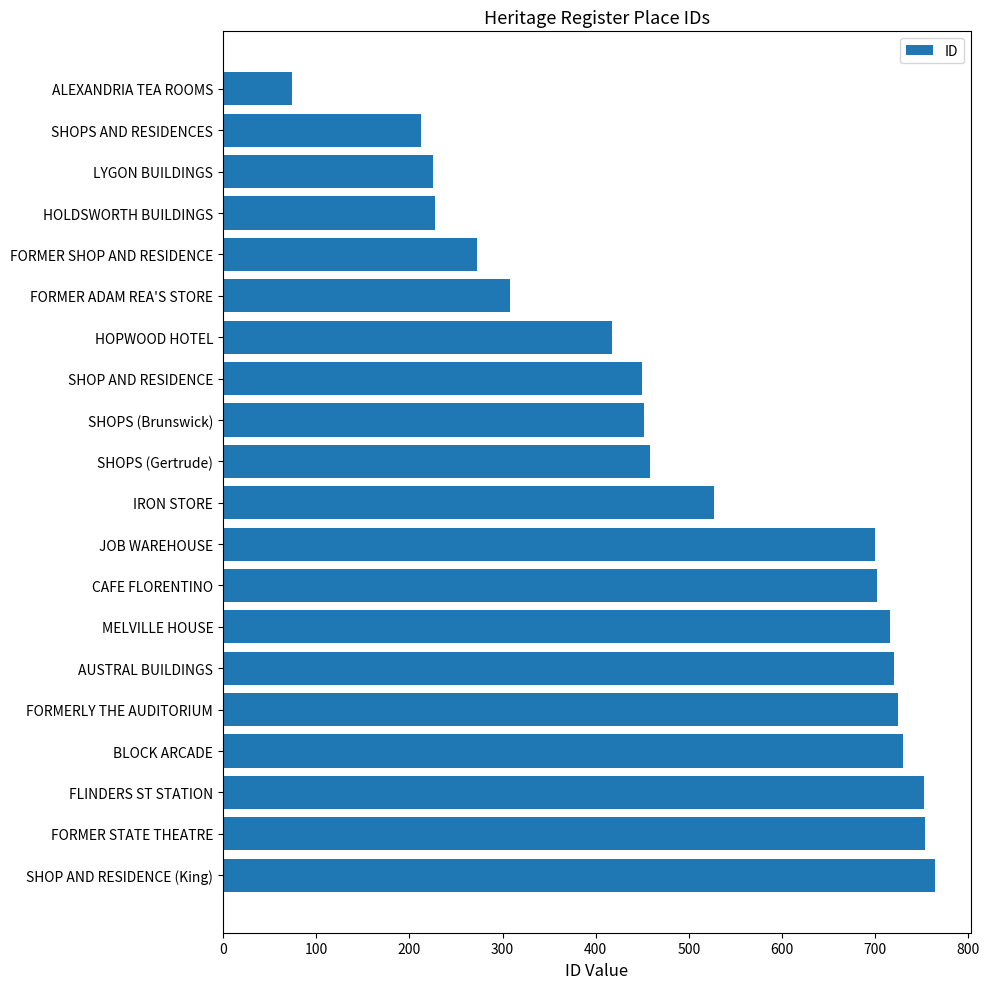

What position from the bottom is HOLDSWORTH BUILDINGS?

17